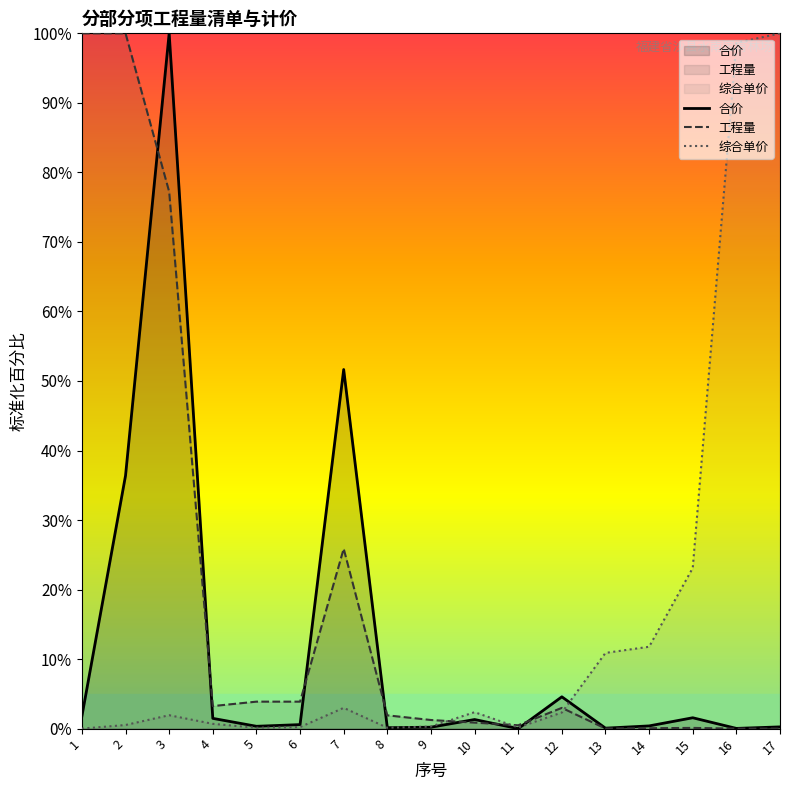

How many interior local peaks does the 工程量 series have?

3